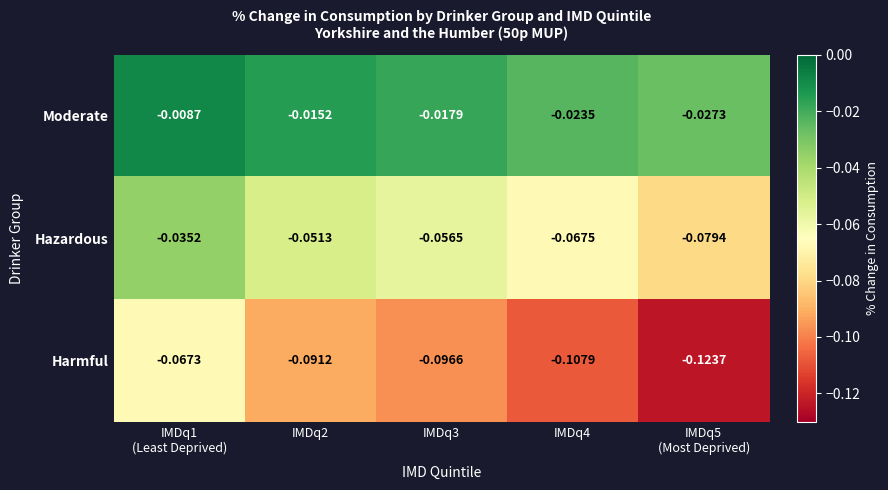

List the series in order of their overall mean, lowest first.

Harmful, Hazardous, Moderate